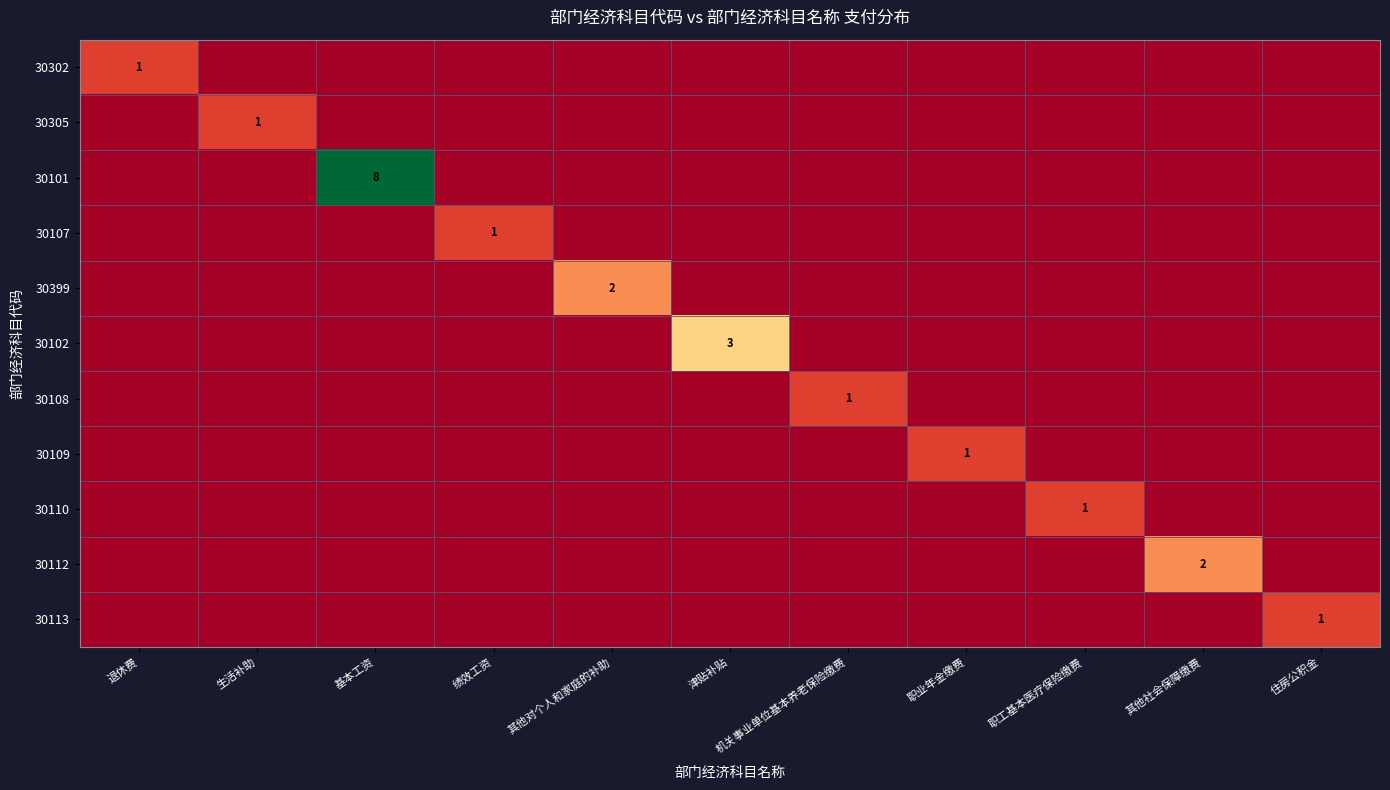

Rank the categories by 30112 value from highest to lowest.

其他社会保障缴费, 退休费, 生活补助, 基本工资, 绩效工资, 其他对个人和家庭的补助, 津贴补贴, 机关事业单位基本养老保险缴费, 职业年金缴费, 职工基本医疗保险缴费, 住房公积金